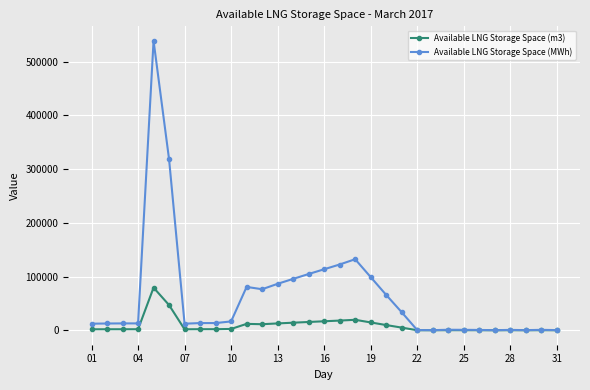

True or false: Available LNG Storage Space (MWh) has more than 2 interior local peaks.

True